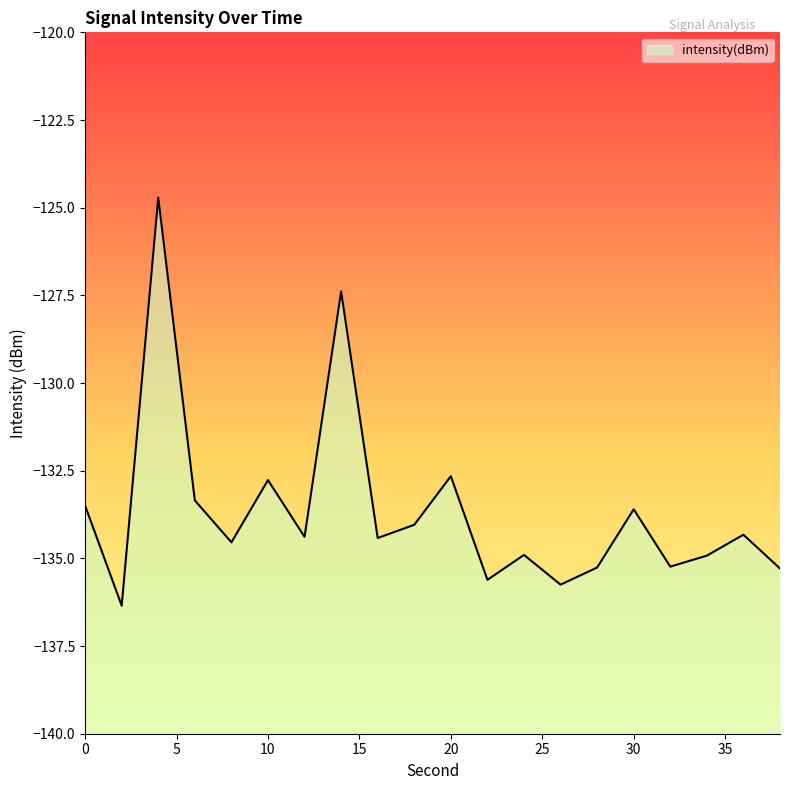

How many data points are less than -134?

13